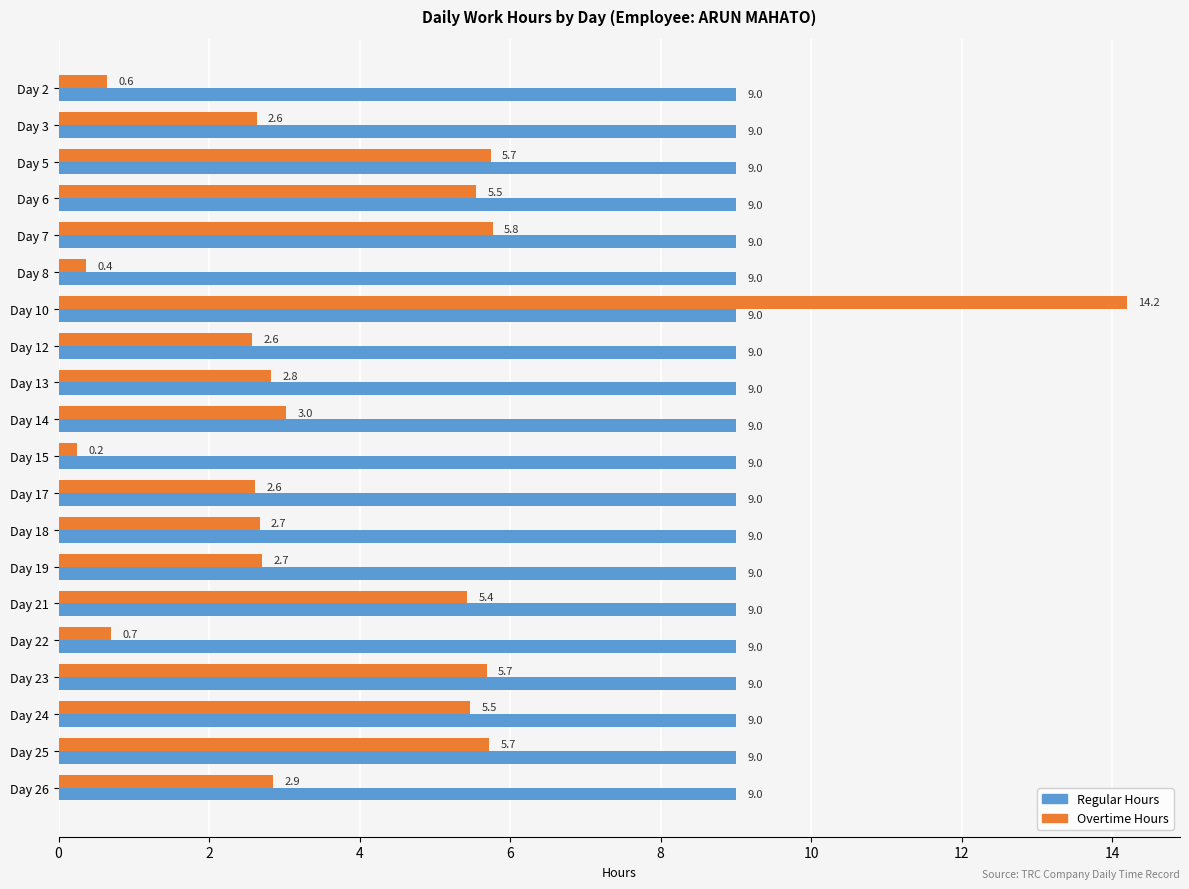

Which series has the largest total across all categories?

Regular Hours